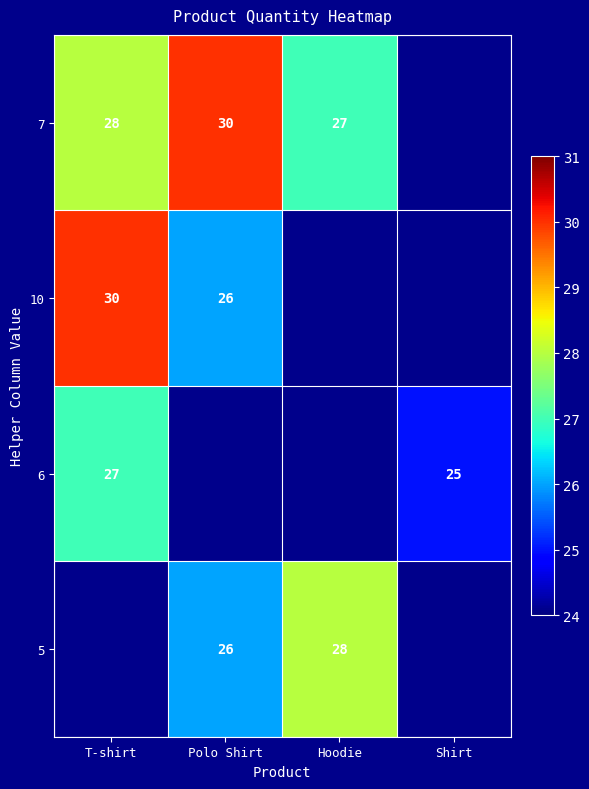

Is it true that 10 equals 15 at T-shirt?

False